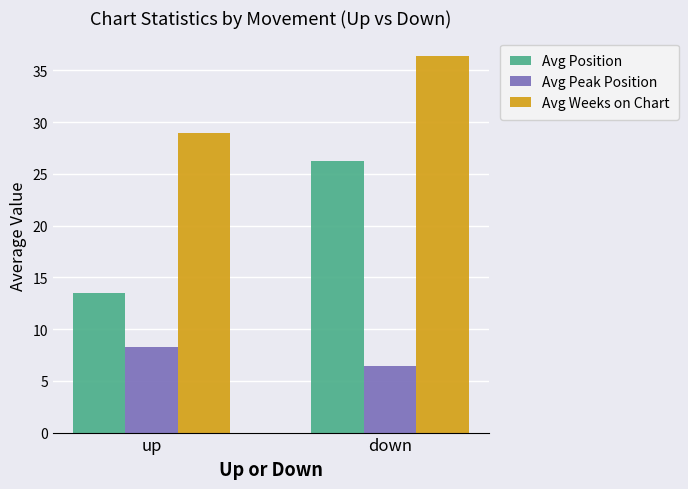

Which series changed the most between up and down?

Avg Position